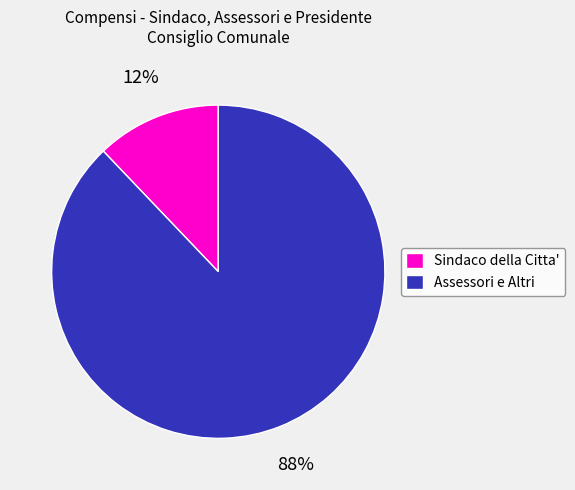

Is there any slice that represents more than half of the pie?

Yes